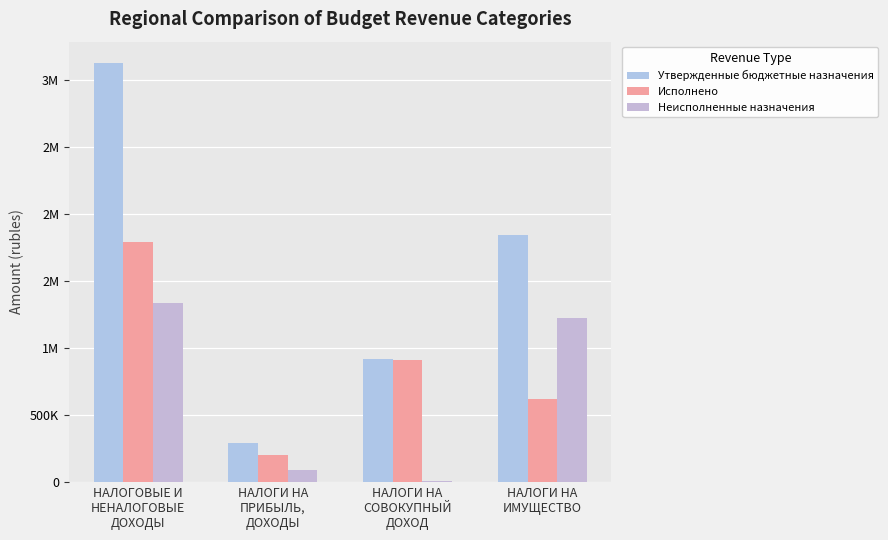

Does the chart contain stacked bars?

No